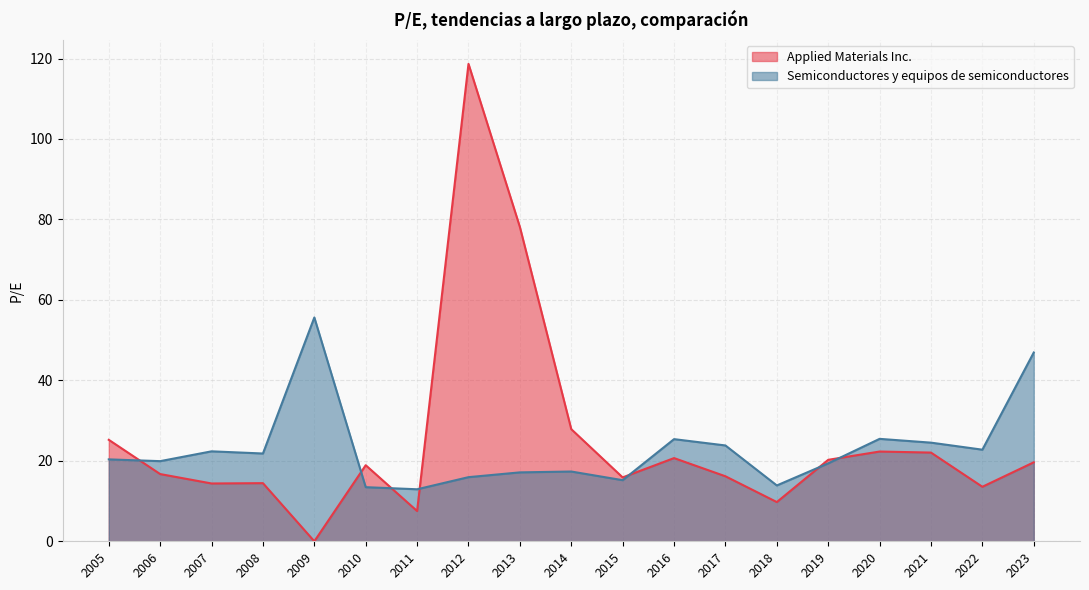

What is the highest value of the Semiconductores y equipos series?

55.6